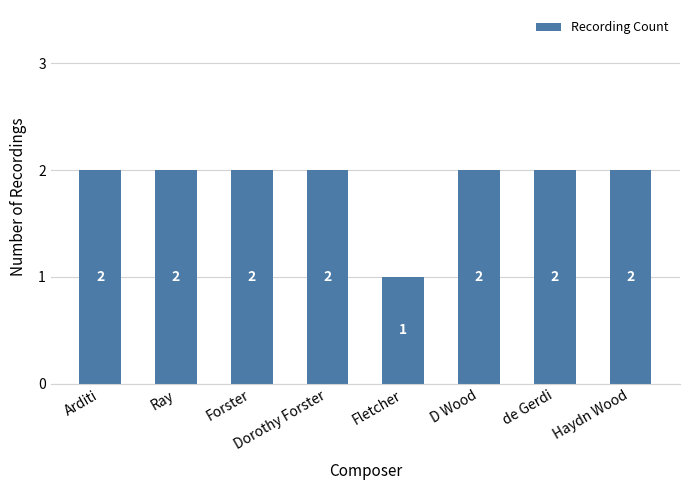

Which category has the lowest value across all series?

Fletcher